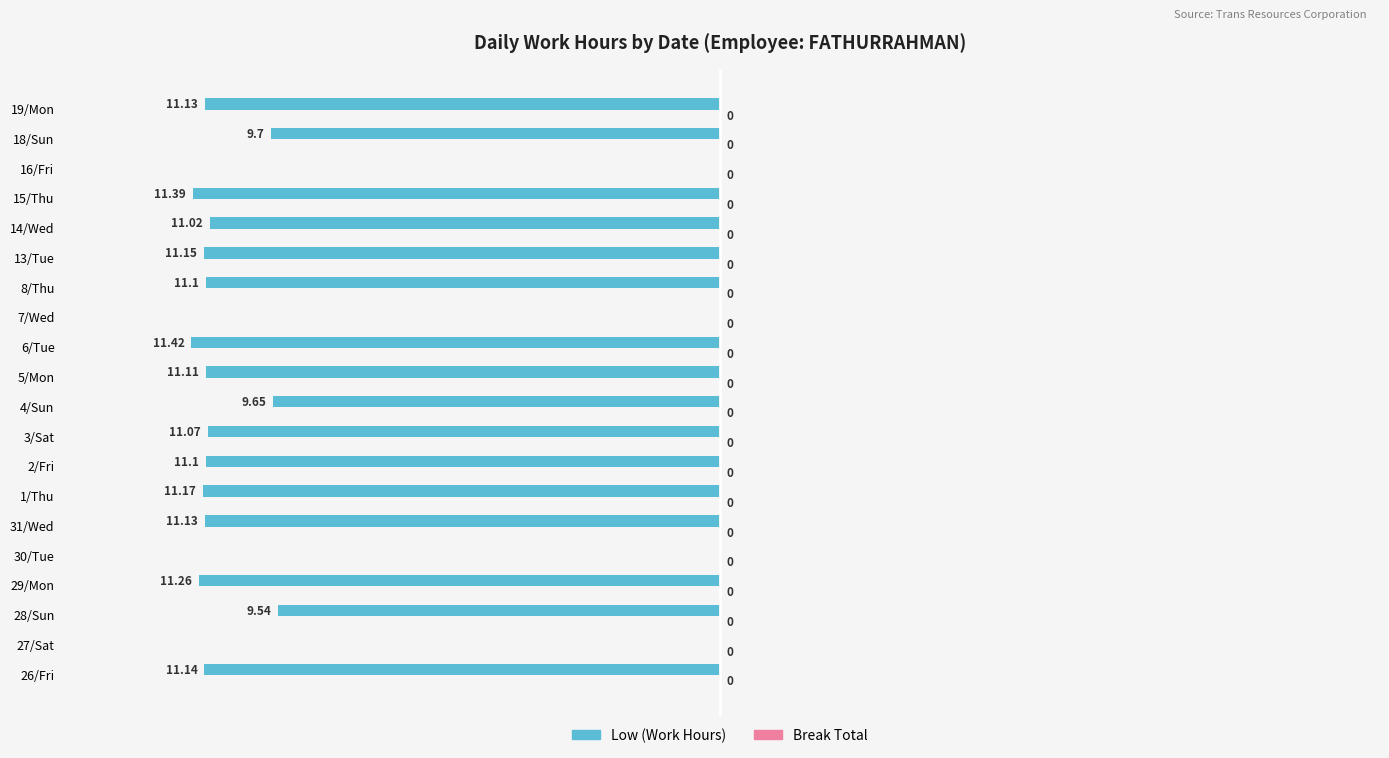

Between 4/Sun and 5/Mon, which is larger?

4/Sun